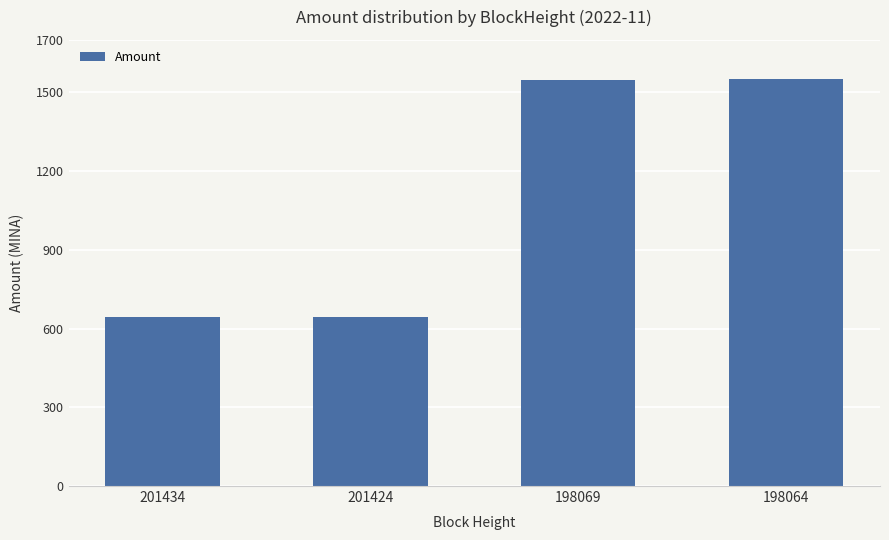

At which label does the data first exceed 1548?

198069